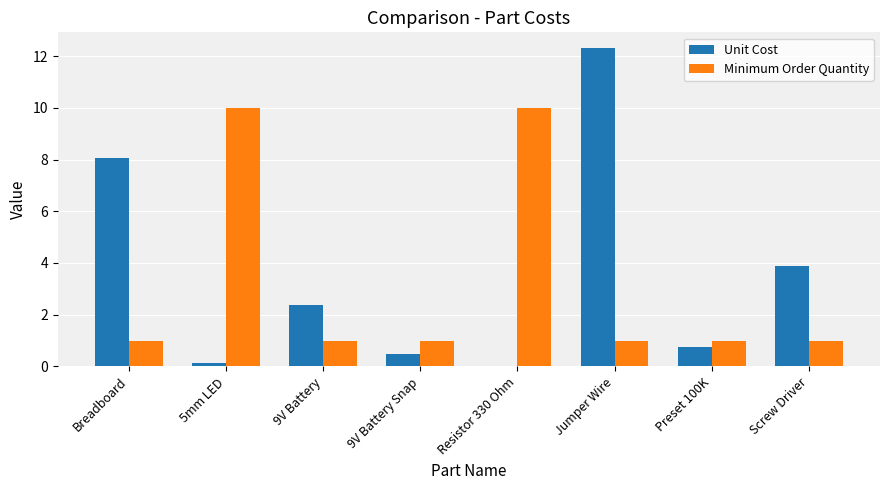

The Unit Cost series shows 6.4 at Screw Driver. True or false?

False